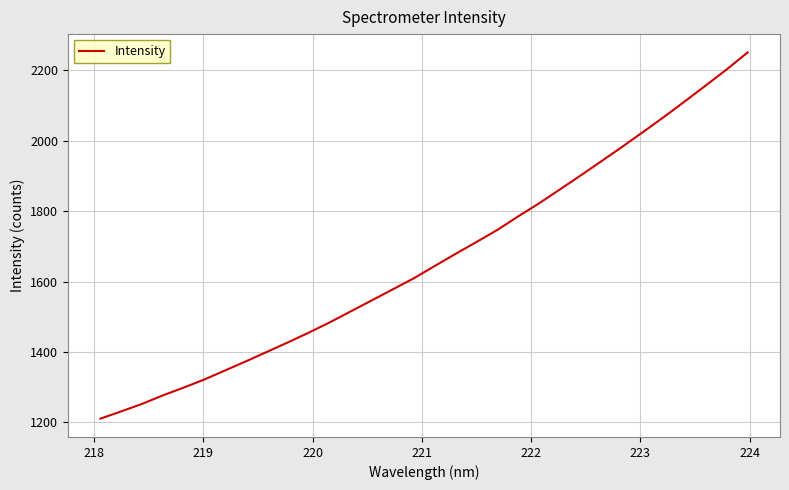

What is the greatest value displayed?

2250.2